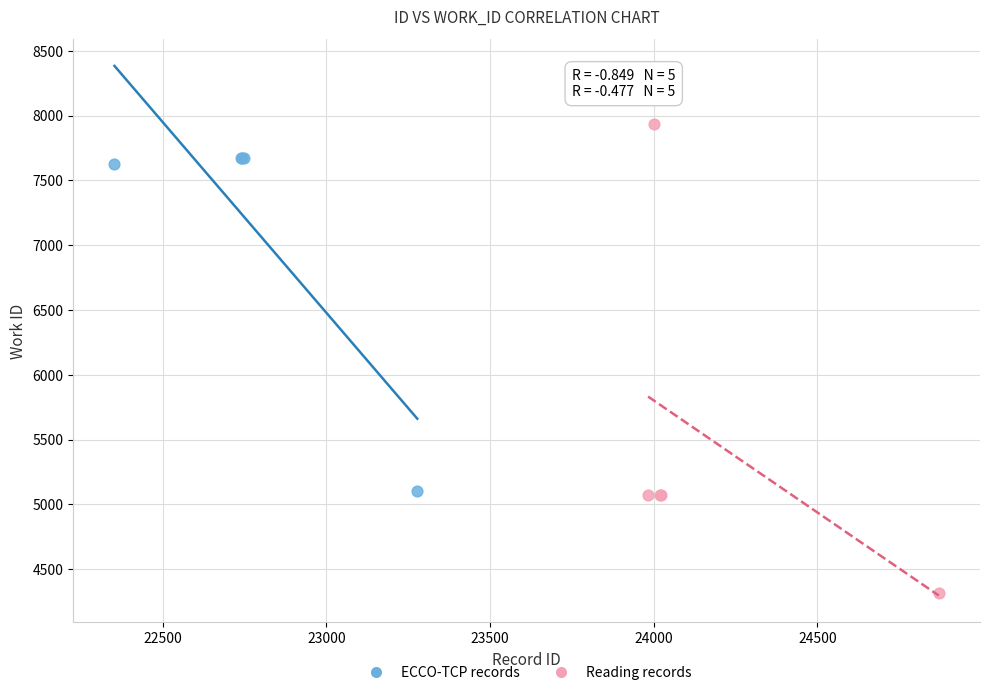

Which series contains the highest Y value?

Reading records